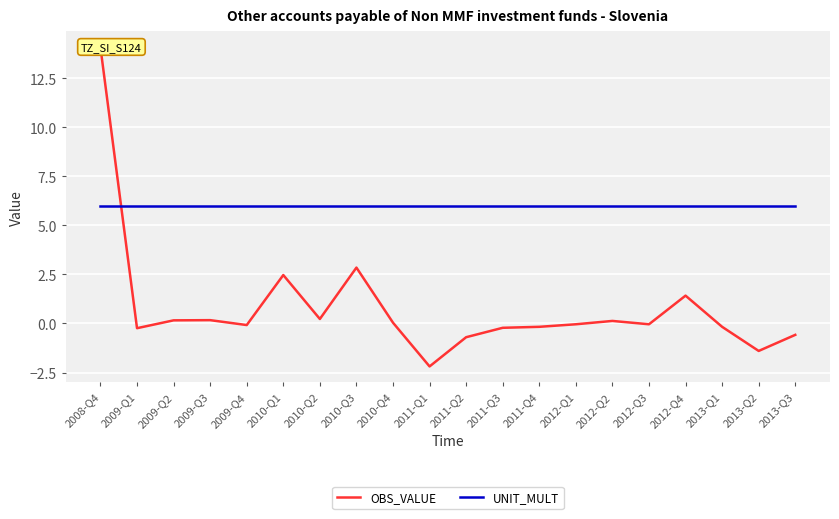

Between which two adjacent categories do OBS_VALUE and UNIT_MULT first intersect?

2008-Q4 and 2009-Q1